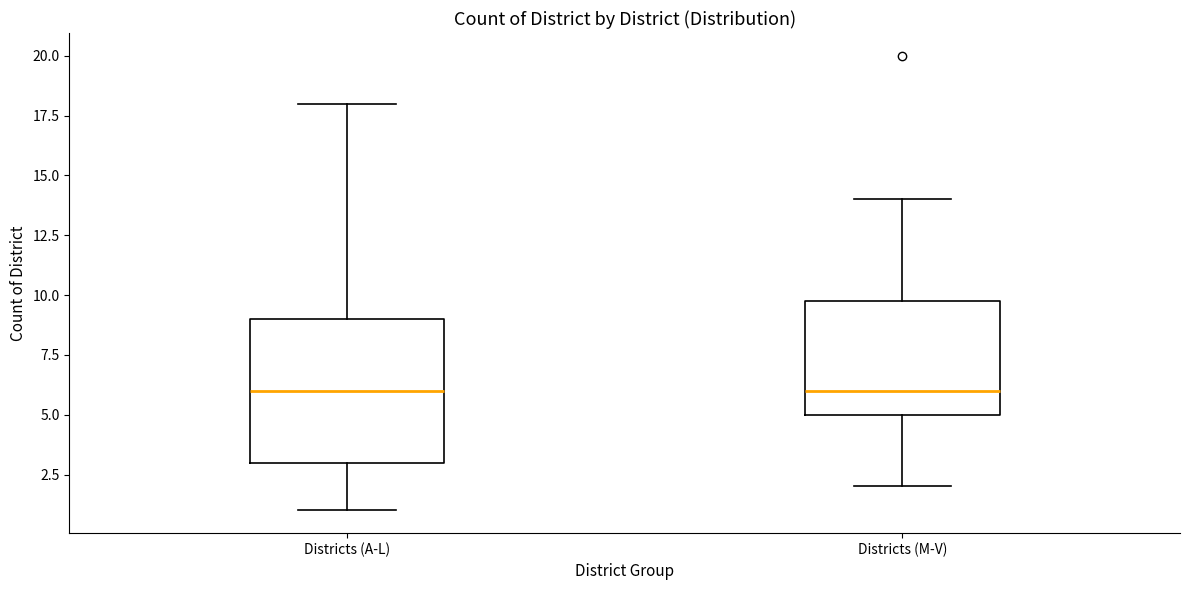

Reading left to right, read every box against the y-axis: the position of its median line, the range the box covers, and the ends of its whiskers. The values are not printed on the chart, so give them approximately, as read against the axis.

Districts (A-L): median 6, box 3 to 9, whiskers 1 to 18
Districts (M-V): median 6, box 5 to 10, whiskers 2 to 14